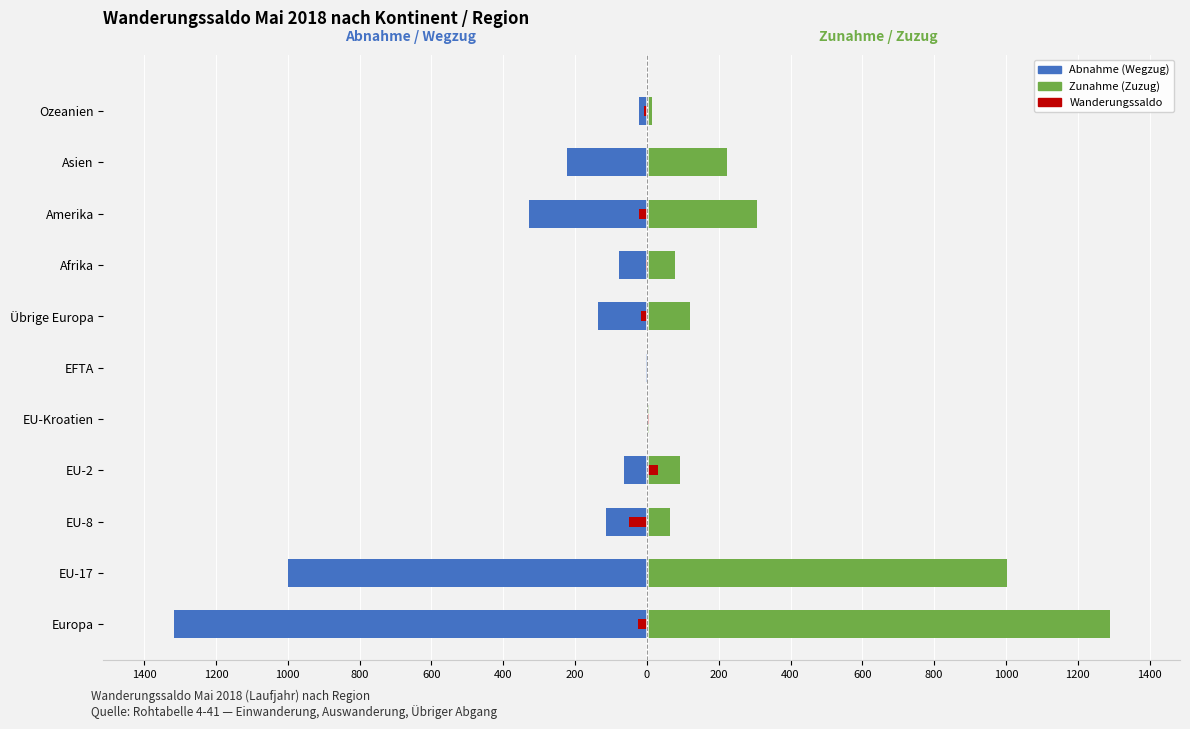

Reading left to right, what are all the values shown in this chart?

Abnahme (Wegzug): -1316	-1000	-114	-63	0	-2	-137	-79	-329	-223	-21
Zunahme (Zuzug): 1291	1004	65	93	7	2	120	77	307	223	14